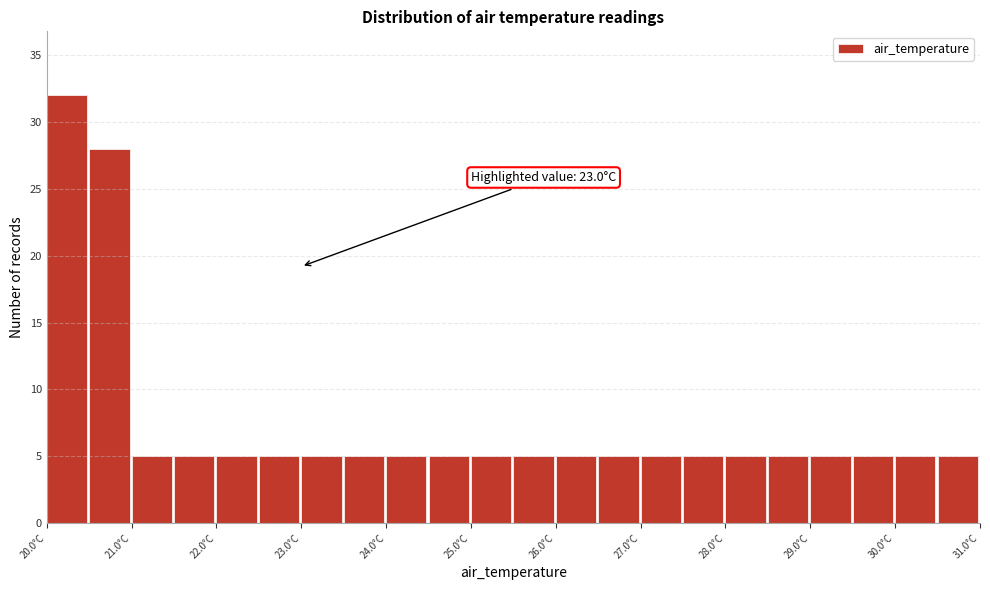

Over which range of the x-axis is the bar tallest?

20.0 to 20.5